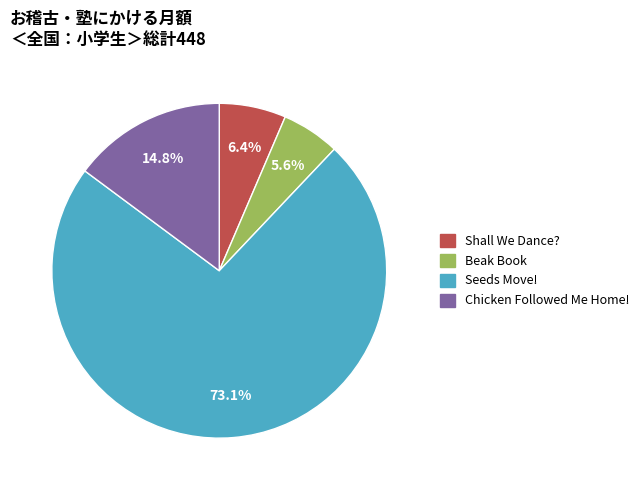

How much of the chart is everything except Beak Book?

94.4%